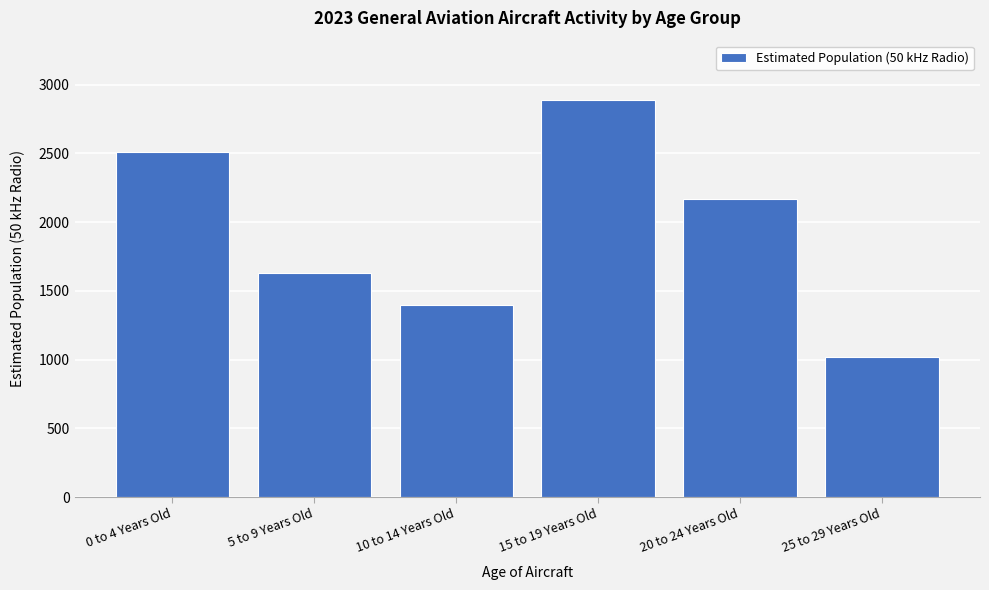

Reading left to right, extract all data points from this chart.

2511	1630	1394	2887	2168	1021